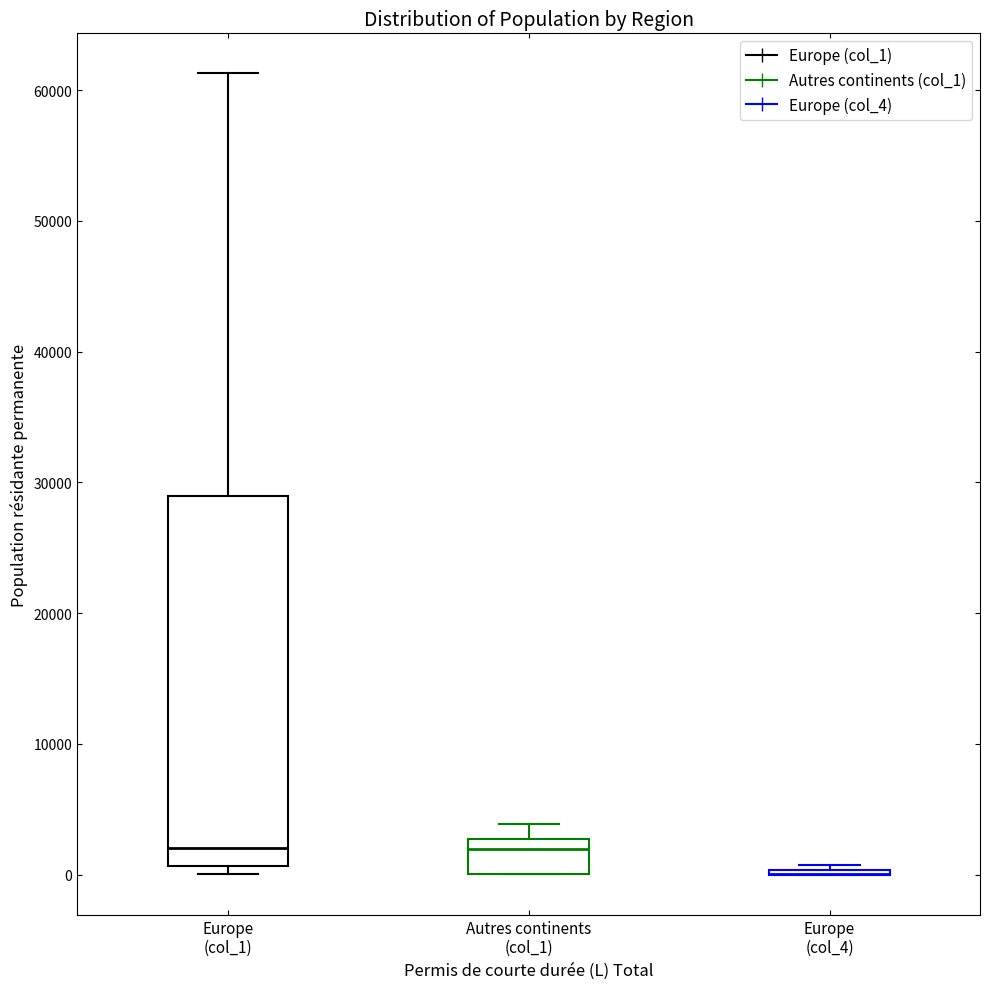

Reading left to right, transcribe this box plot: for each box, give where its median line is, the range the box spans, and where its two whiskers end, as read against the y-axis. The values are not printed on the chart, so give them approximately, as read against the axis.

Europe (col_1): median 2000, box 1000 to 29000, whiskers 0 to 61000
Autres continents (col_1): median 2000, box 0 to 3000, whiskers 0 to 4000
Europe (col_4): box collapsed to a line at 0, whiskers 0 to 1000